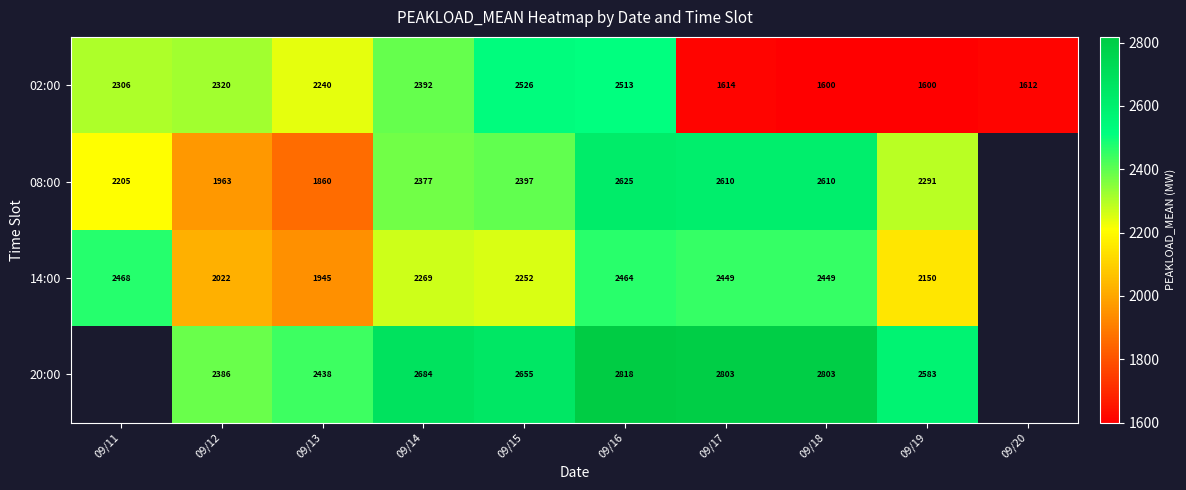

What is the total value across all series at 09/19?

8624